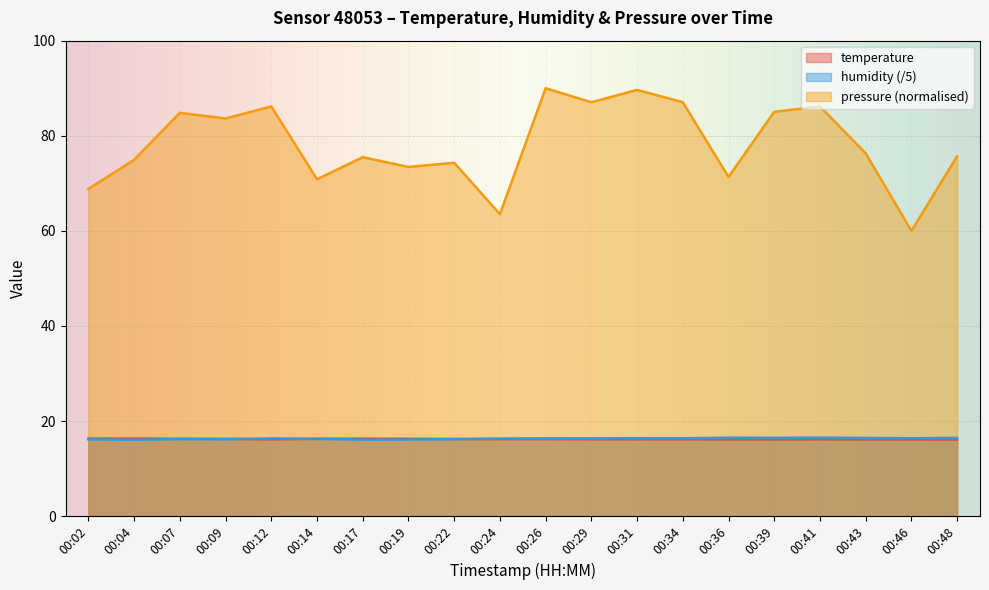

Between 00:39 and 00:48, which series saw the biggest shift?

pressure (normalised)